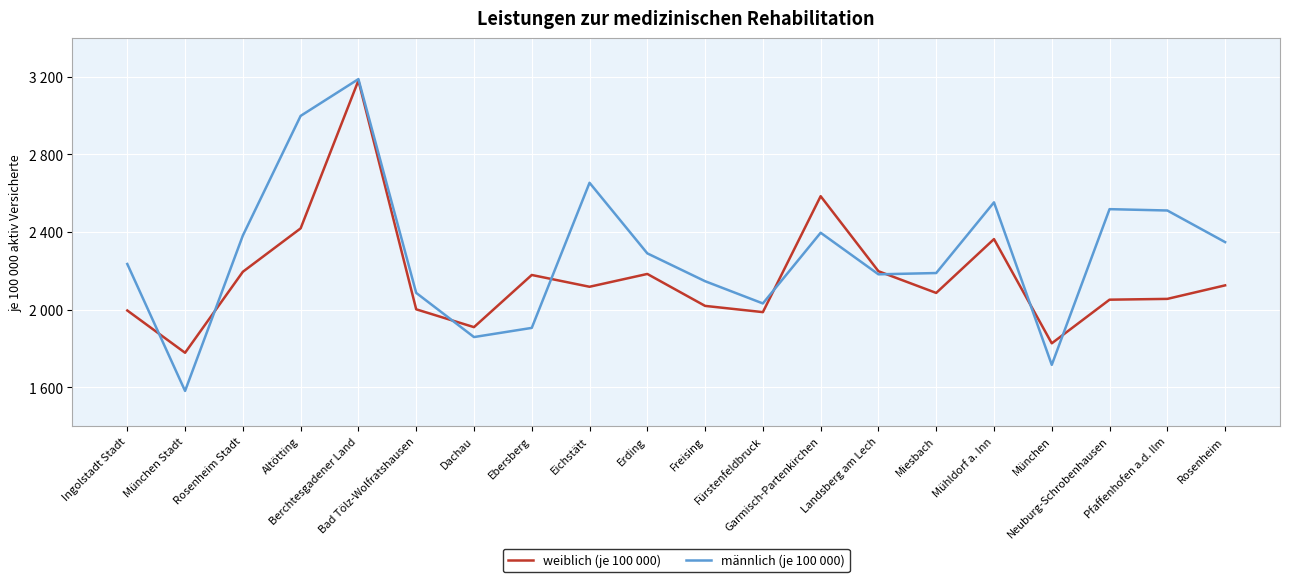

Between which two adjacent categories do weiblich (je 100 000) and männlich (je 100 000) first intersect?

Ingolstadt Stadt and München Stadt